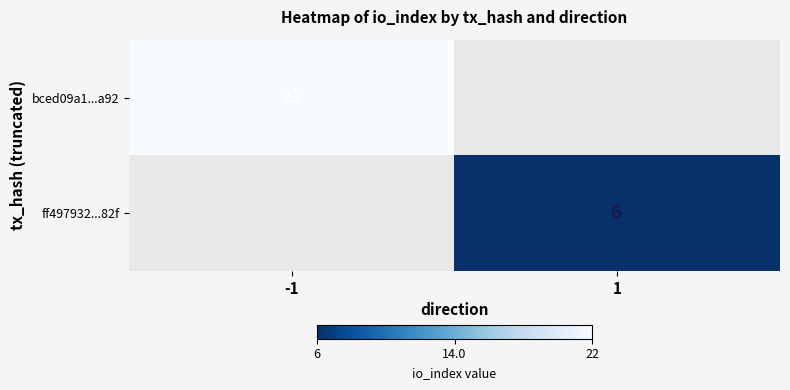

What is the maximum value shown in the chart?

22.0